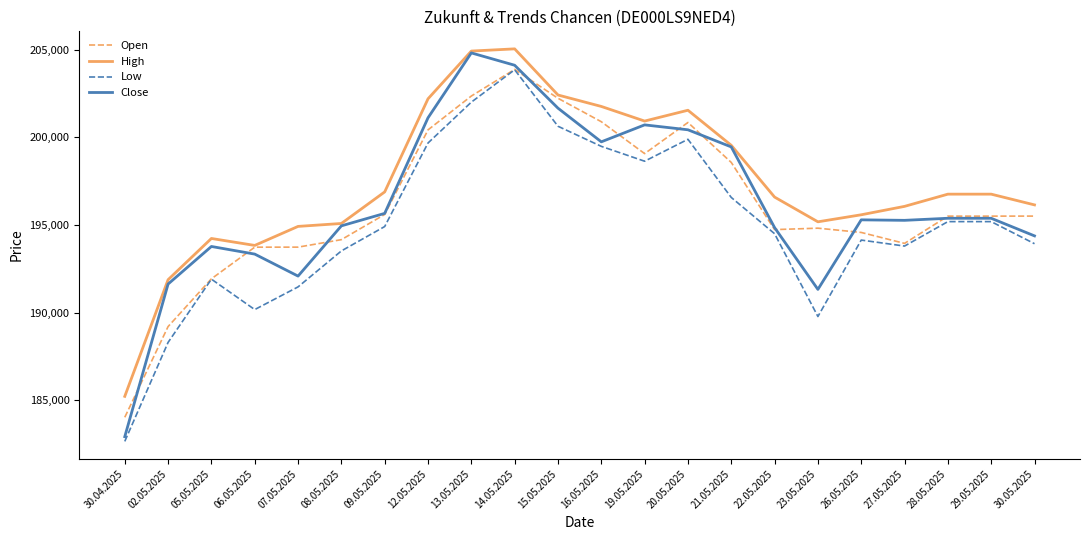

Is it true that Open equals 110012 at 27.05.2025?

False